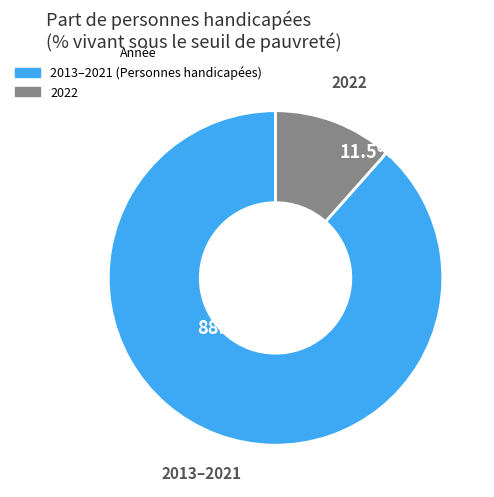

Rank the categories by value from lowest to highest.

2022, 2013–2021